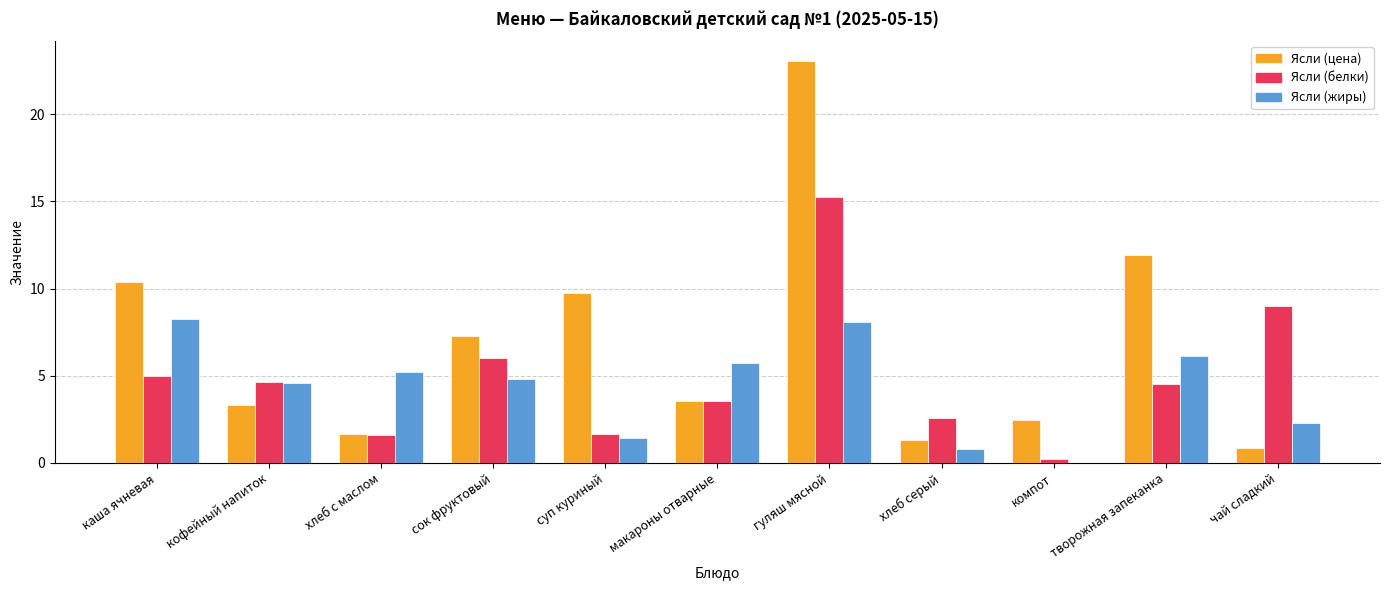

Which series has the largest total across all categories?

Ясли (цена)